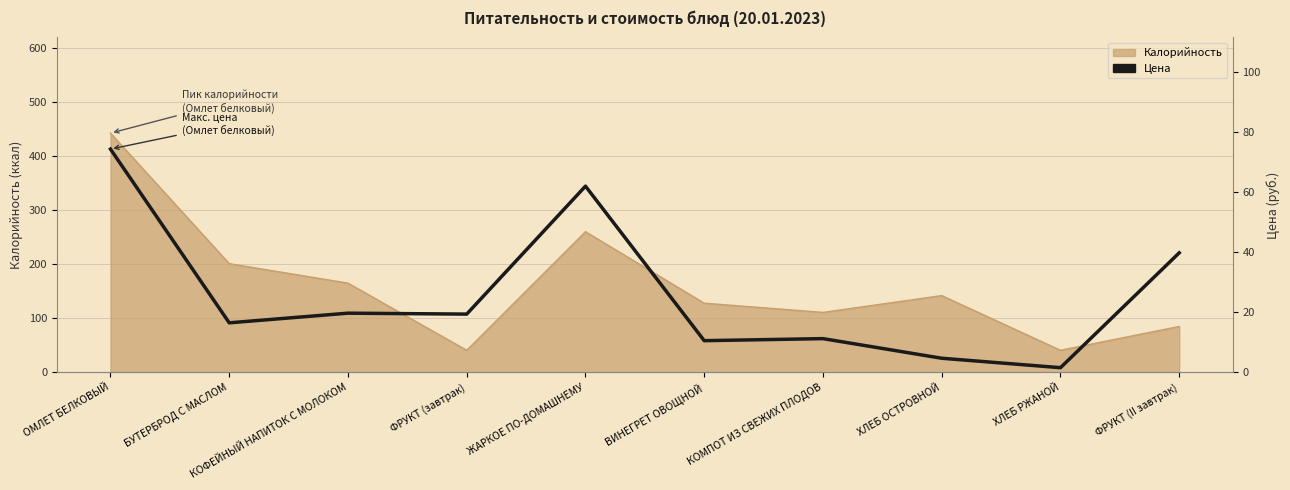

True or false: the data shows 26.9 at БУТЕРБРОД С МАСЛОМ.

False